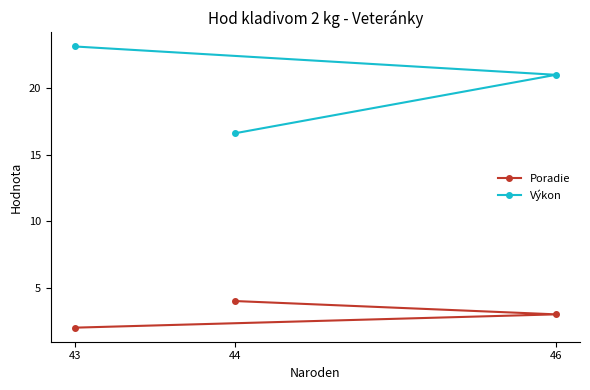

How many values in the Výkon series exceed 21?

1